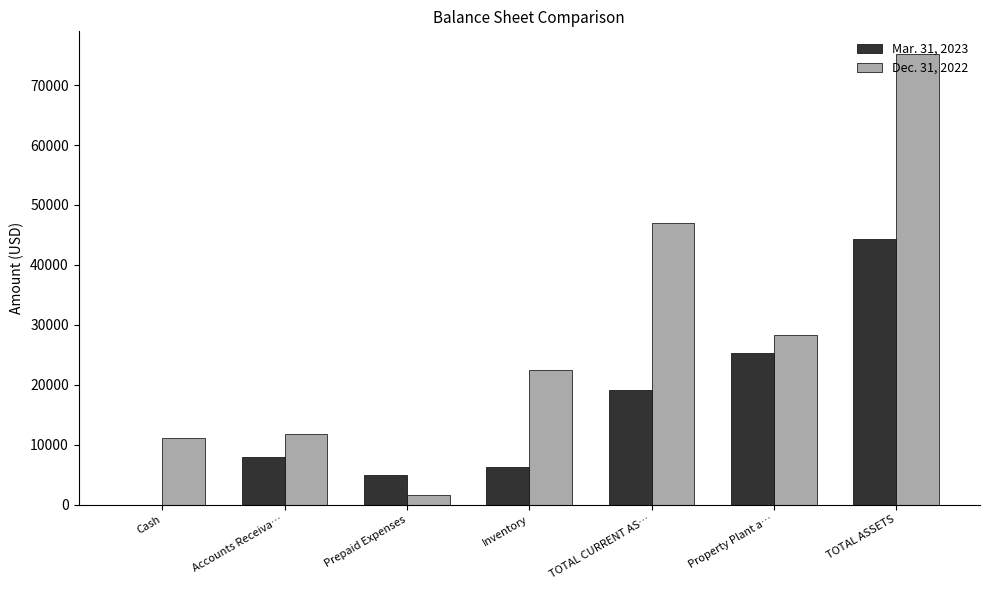

How many groups of bars are there?

7